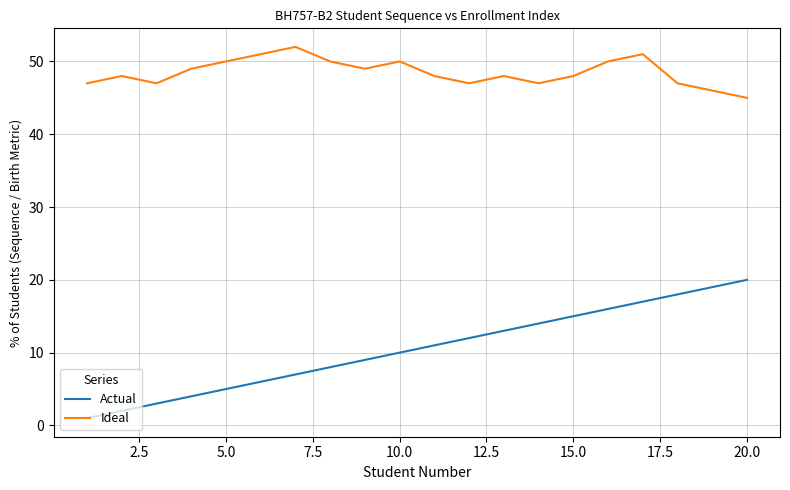

How many categories are shown in the chart?

20